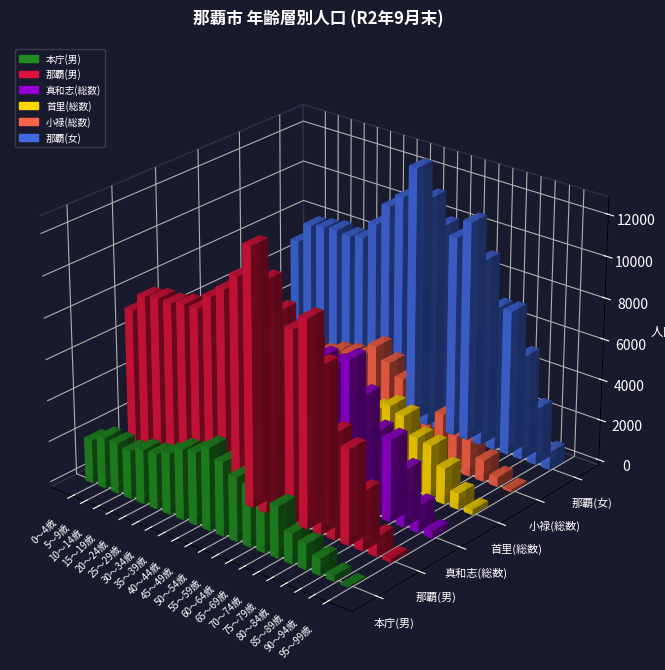

At which category is the sum across all series the highest?

45～49歳